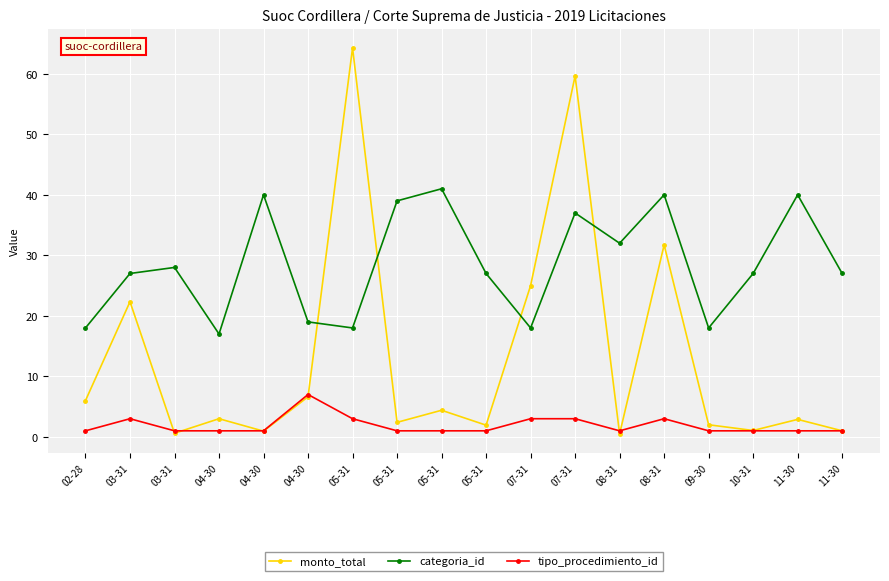

What are all the series names shown in the legend?

monto_total, categoria_id, tipo_procedimiento_id